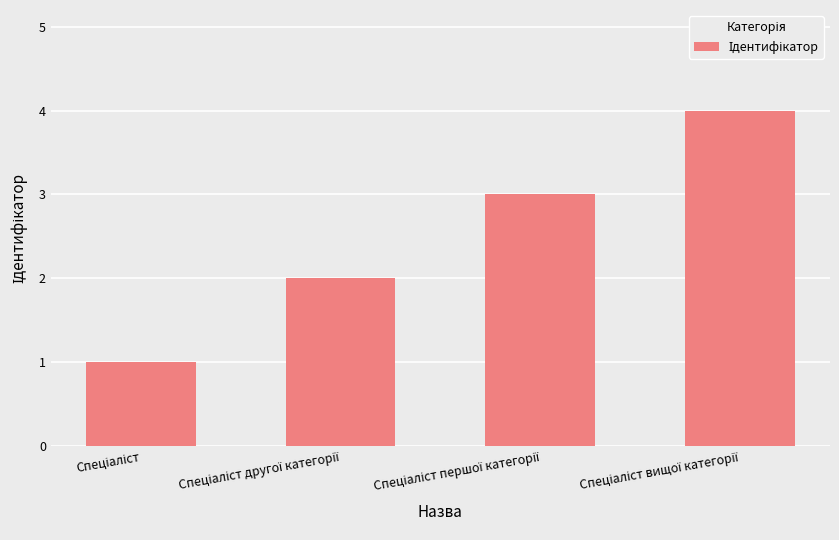

What is the sum of all values?

10